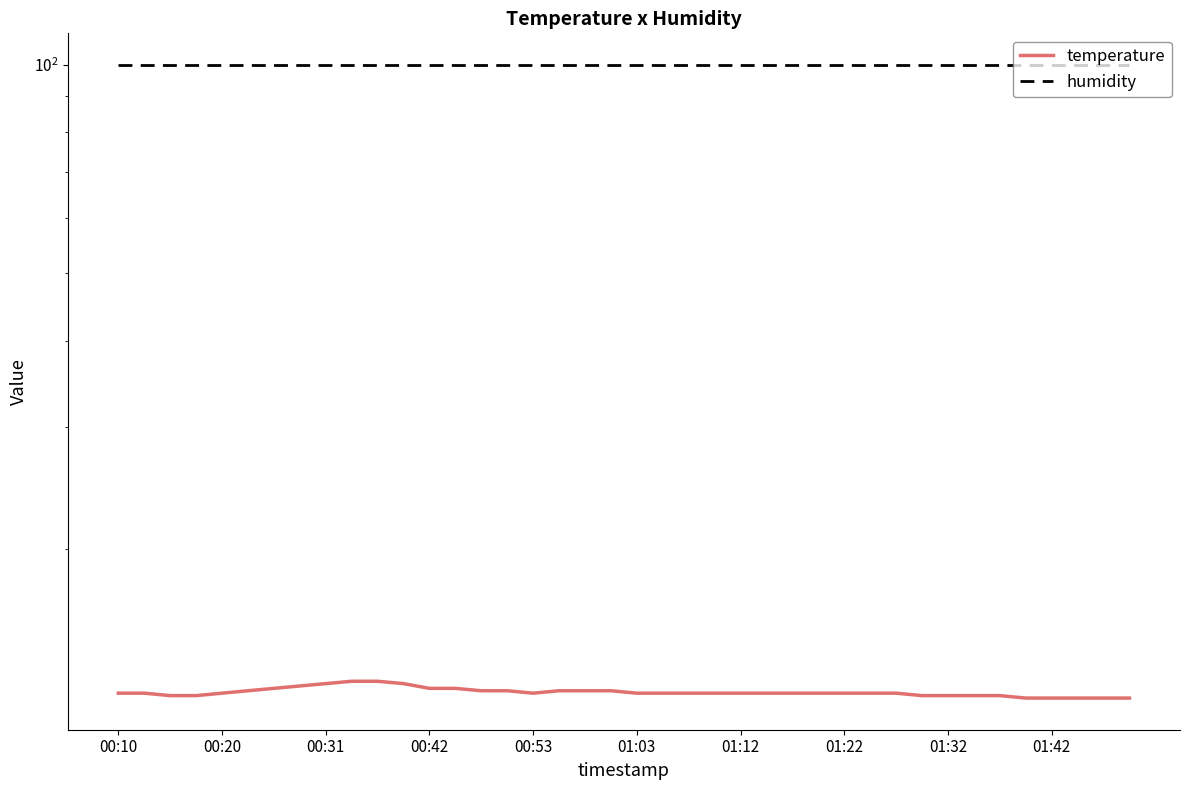

The humidity series shows 49.5 at 21. True or false?

False